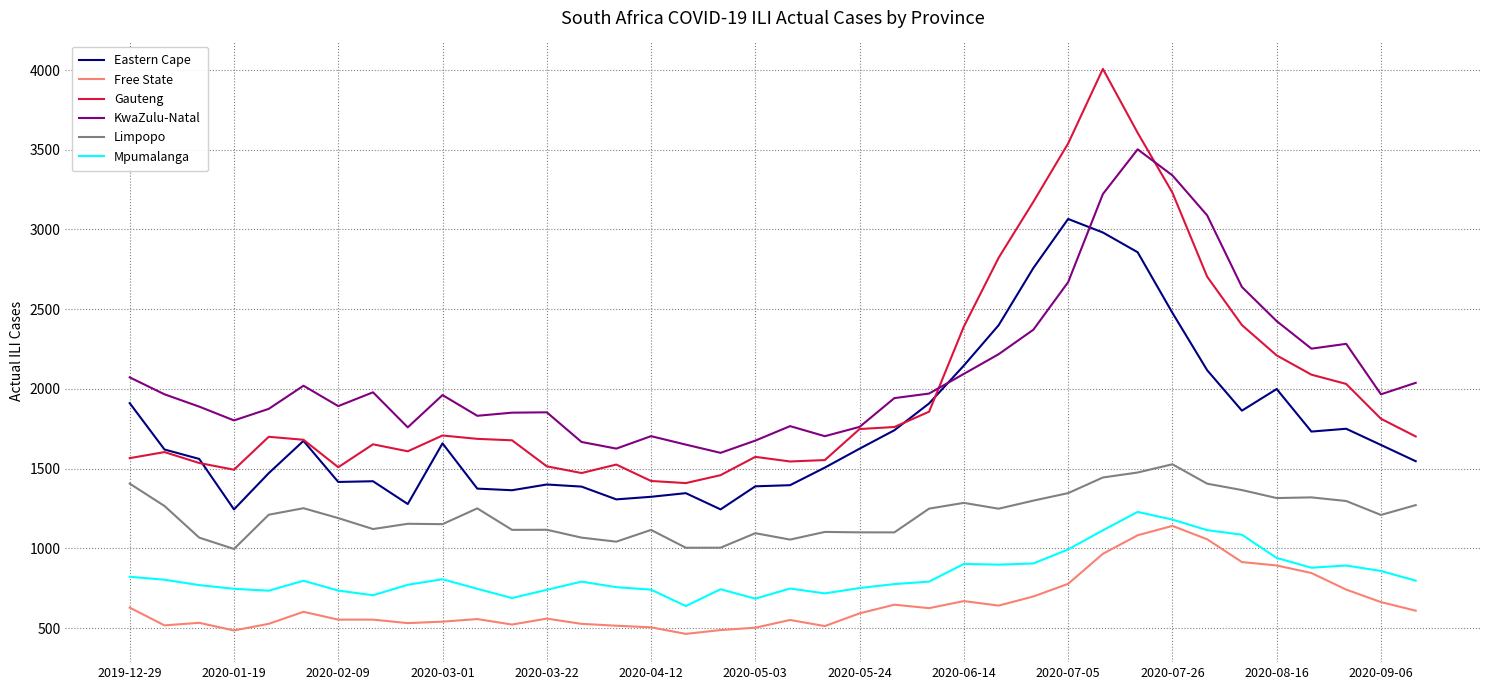

True or false: Eastern Cape and Mpumalanga cross at least once.

False